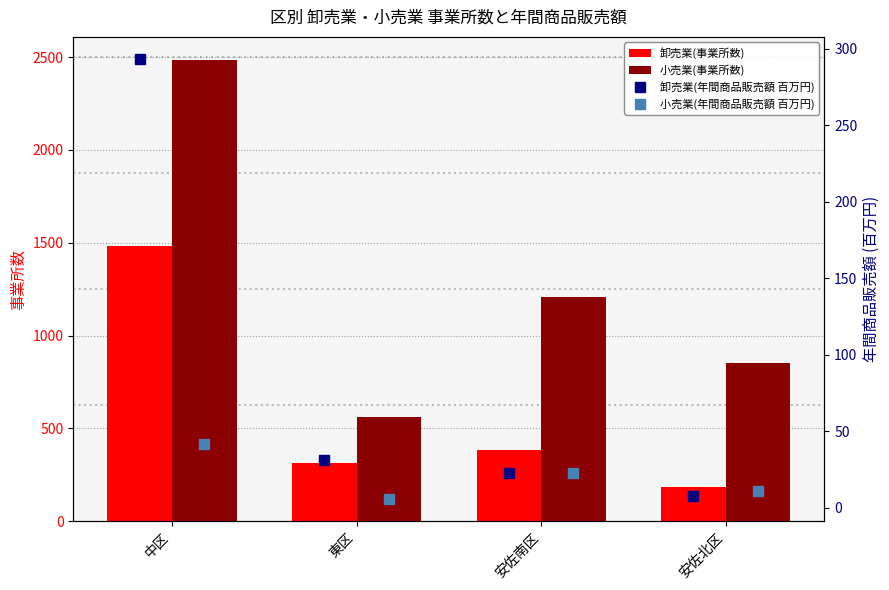

How many data points in 卸売業(年間商品販売額 百万円) are above 30?

2